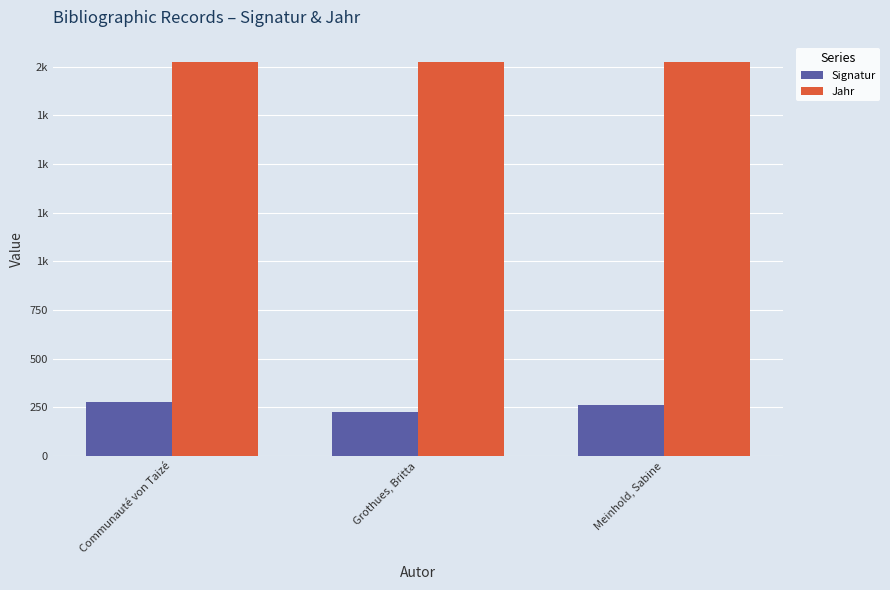

The value of Signatur at Meinhold, Sabine is 264.2. True or false?

True